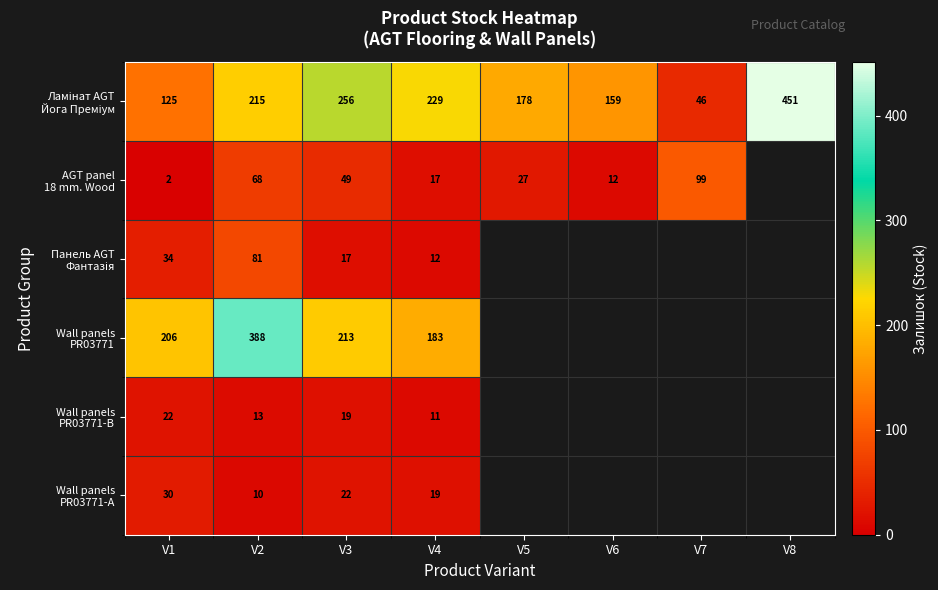

What is the total value across all series at V2?

775